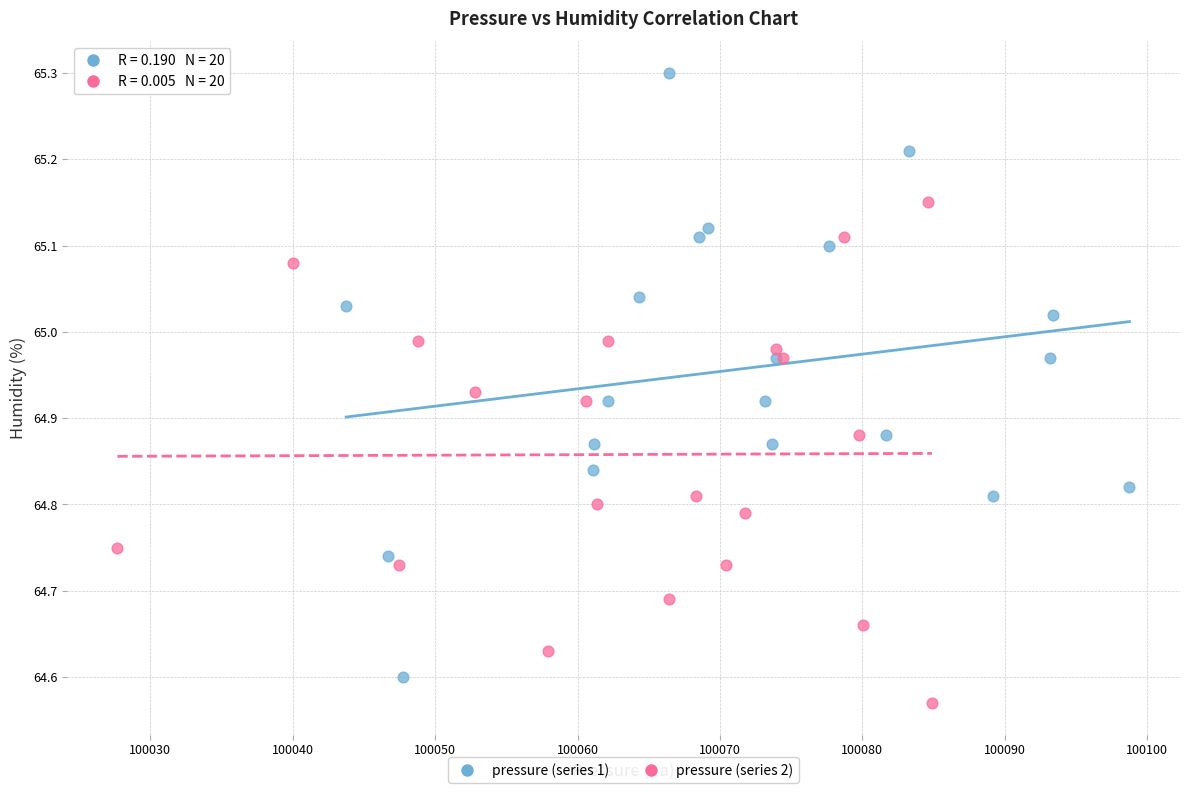

Which series reaches the maximum Y coordinate?

pressure (series 1)